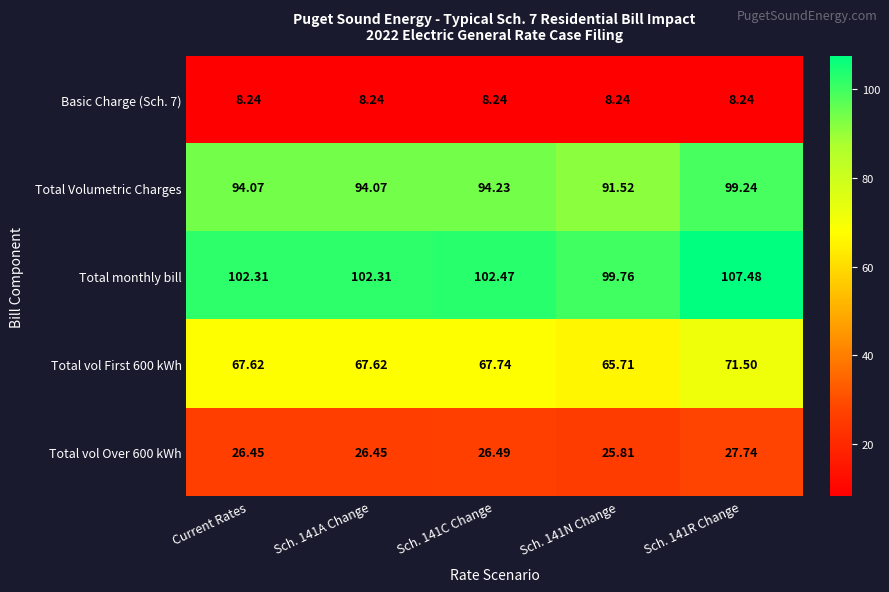

Where does the Total Volumetric Charges series first go above 94?

Current Rates